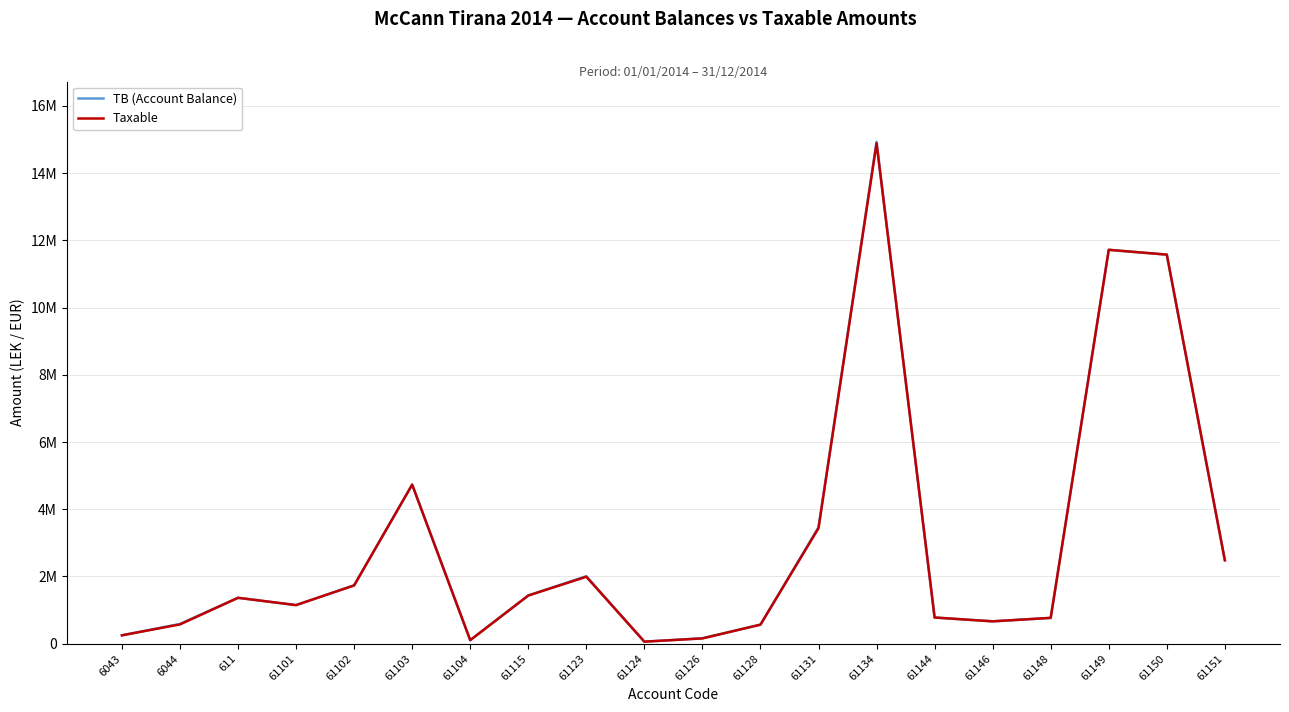

What is the label of the 8th point from the right?

61131